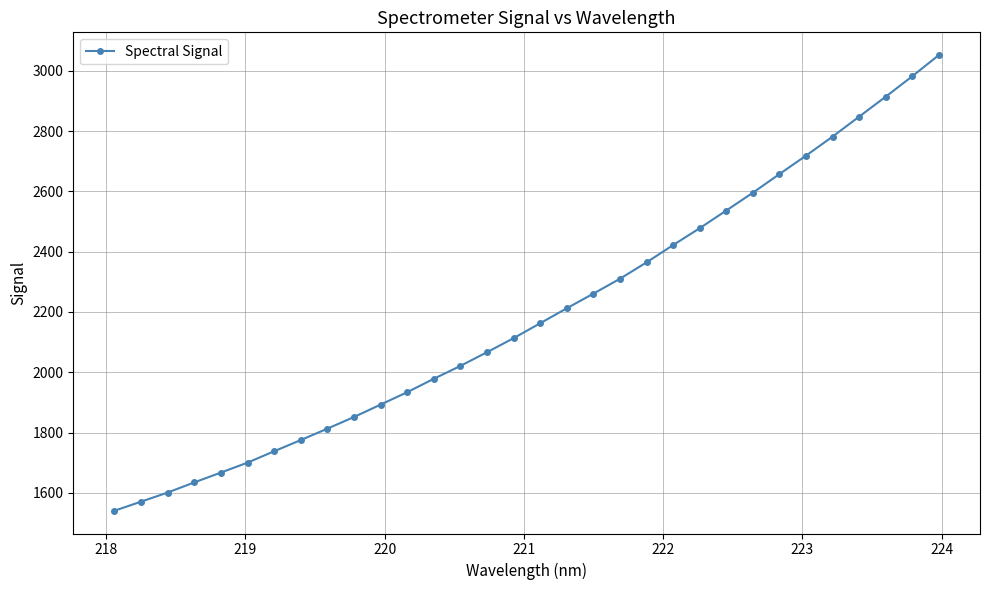

What is the maximum value shown in the chart?

3051.9